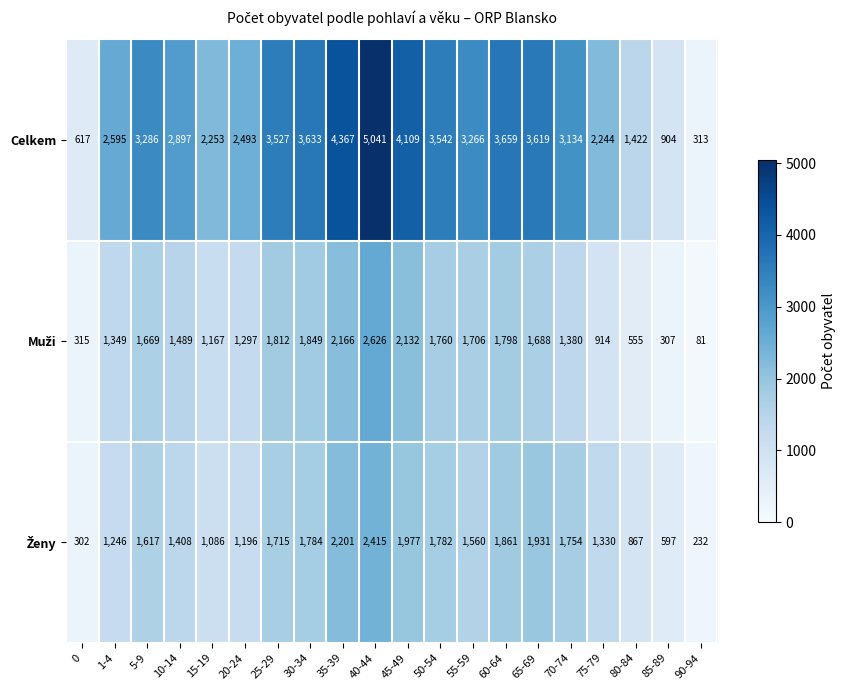

How many series are shown in this chart?

3